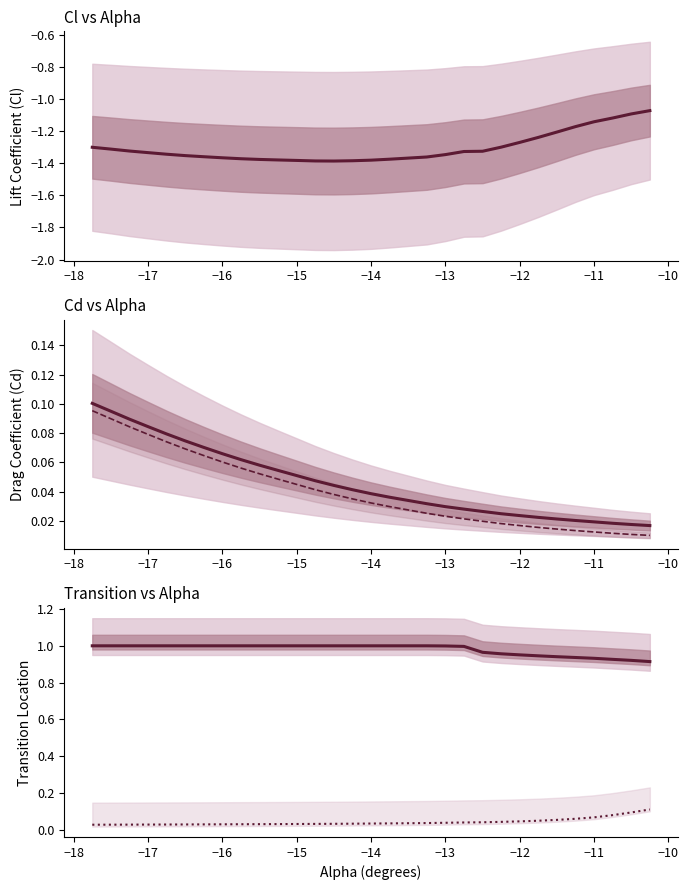

Is the value of Top_Xtr at −19 greater than the value of Bot_Xtr at 20?

Yes